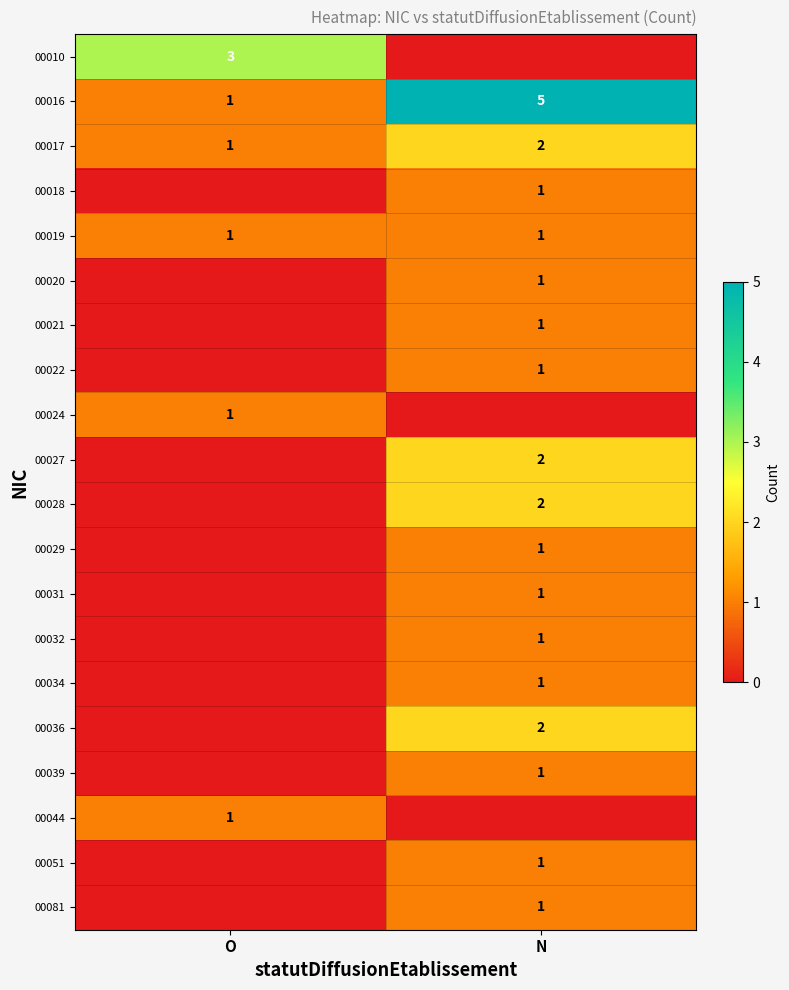

At which label is 00017 closest to 1?

O